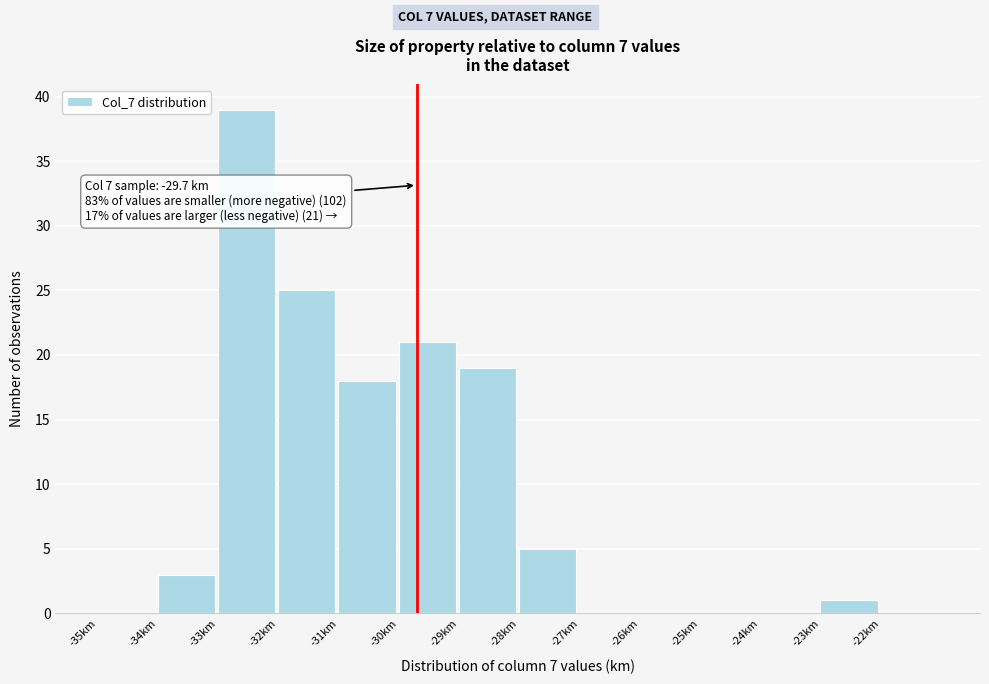

Which range on the x-axis has the tallest bar?

-33 to -32